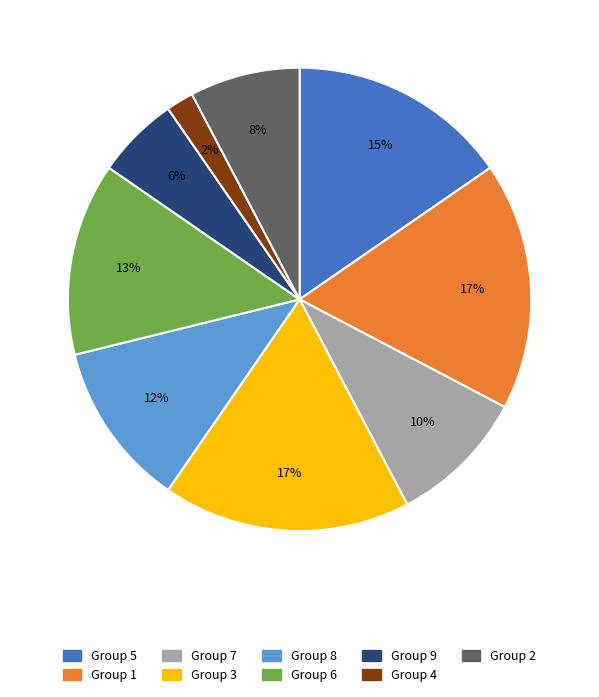

To the nearest percent, what is the difference between the largest and smallest slice percentages?

15%